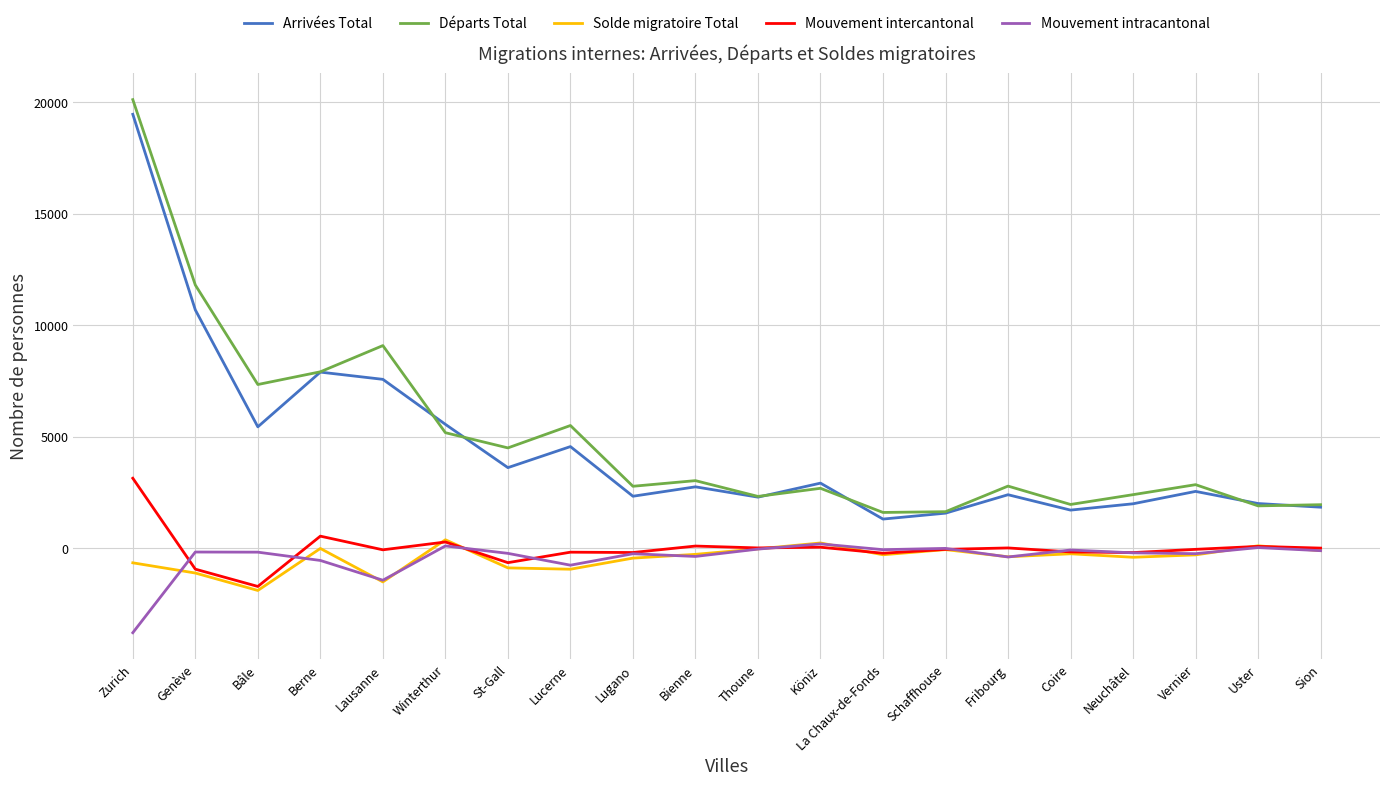

What is the difference between the highest and lowest values at Bienne?

3400